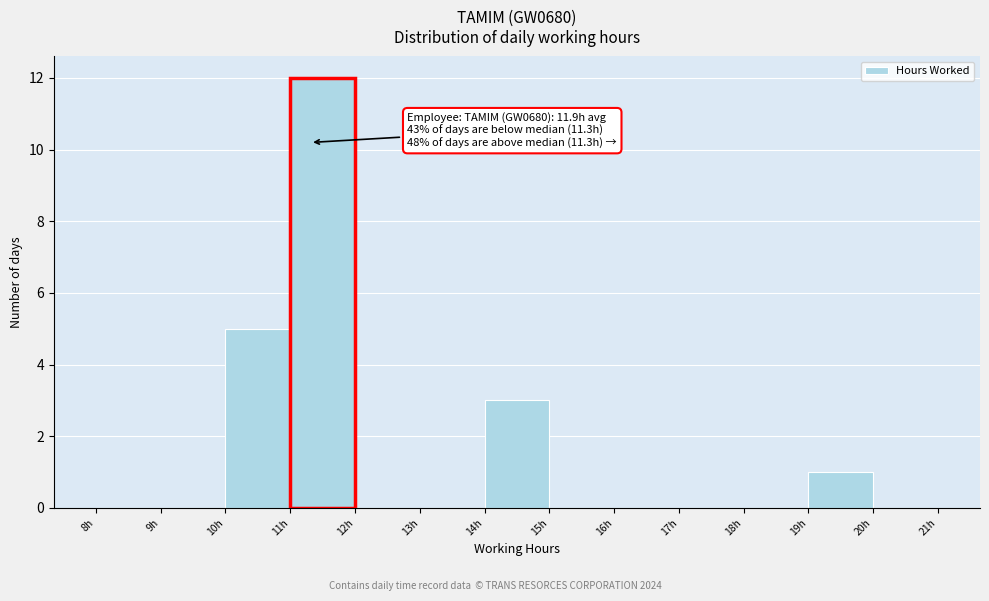

Over which range of the x-axis is the bar tallest?

11 to 12